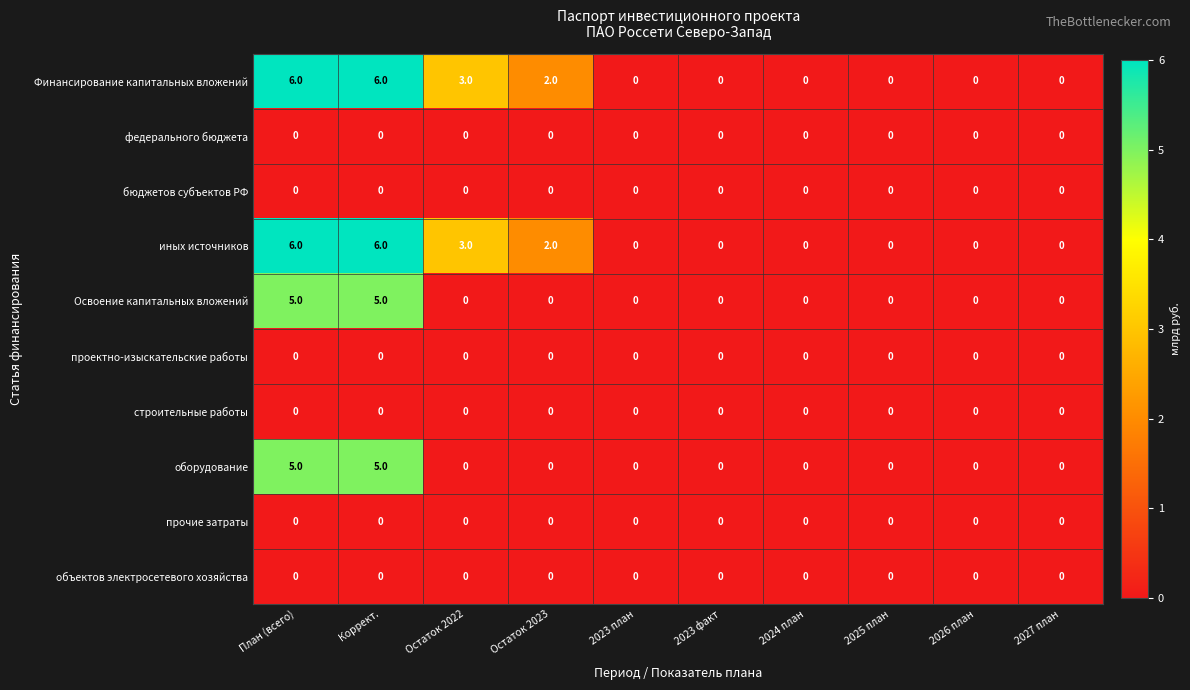

What value does the Освоение капитальных вложений series have at План (всего)?

5